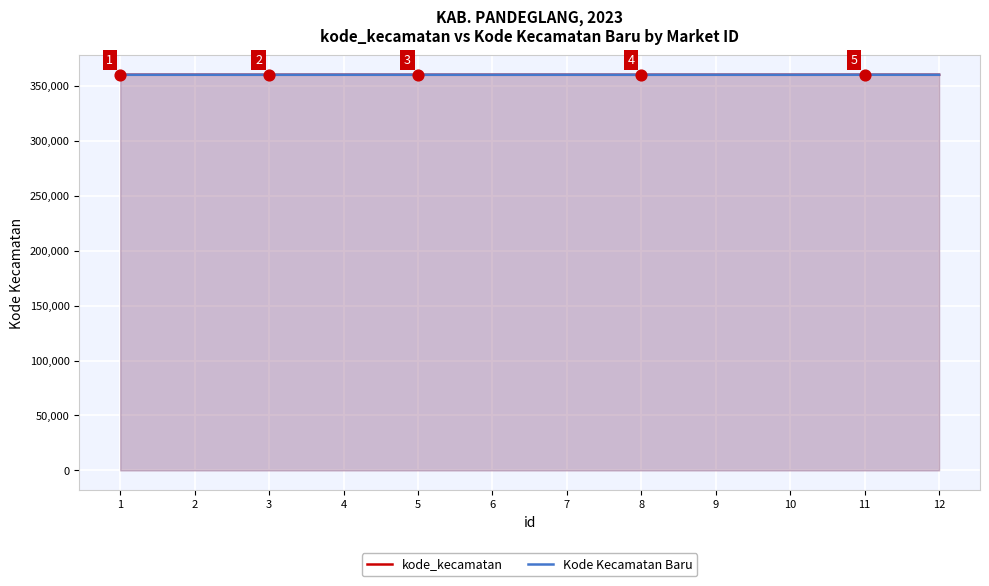

What is the total value across all series at 6?

720218